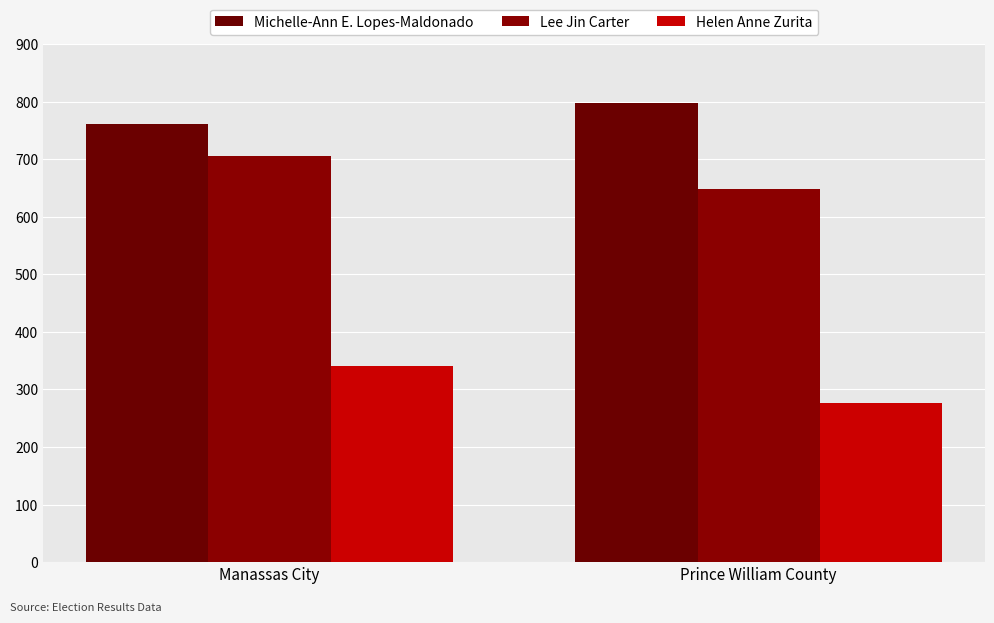

What is the value of the Helen Anne Zurita bar at the 1st from the left?

340